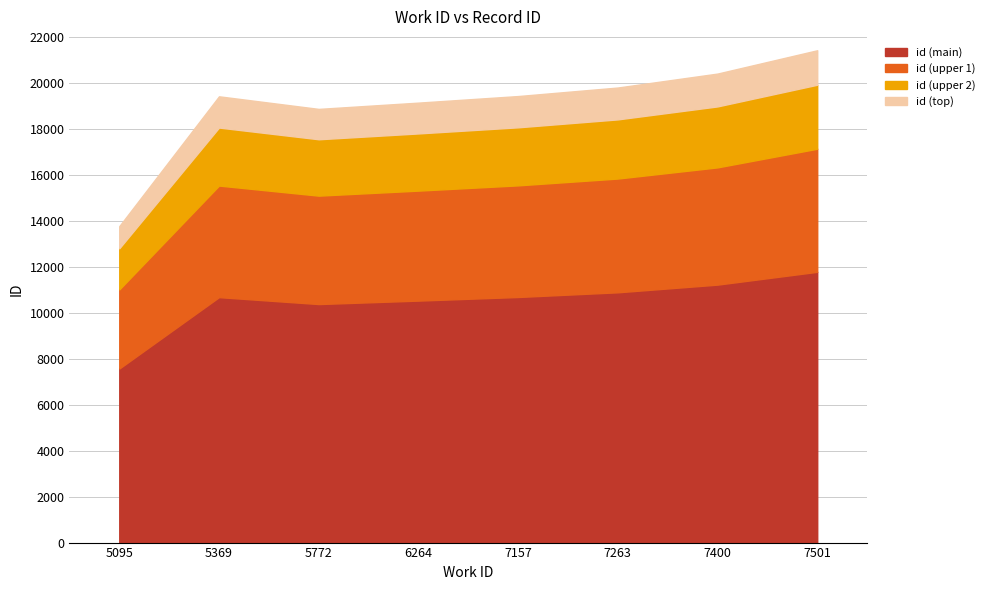

True or false: the data shows 19426 at 7157.

True